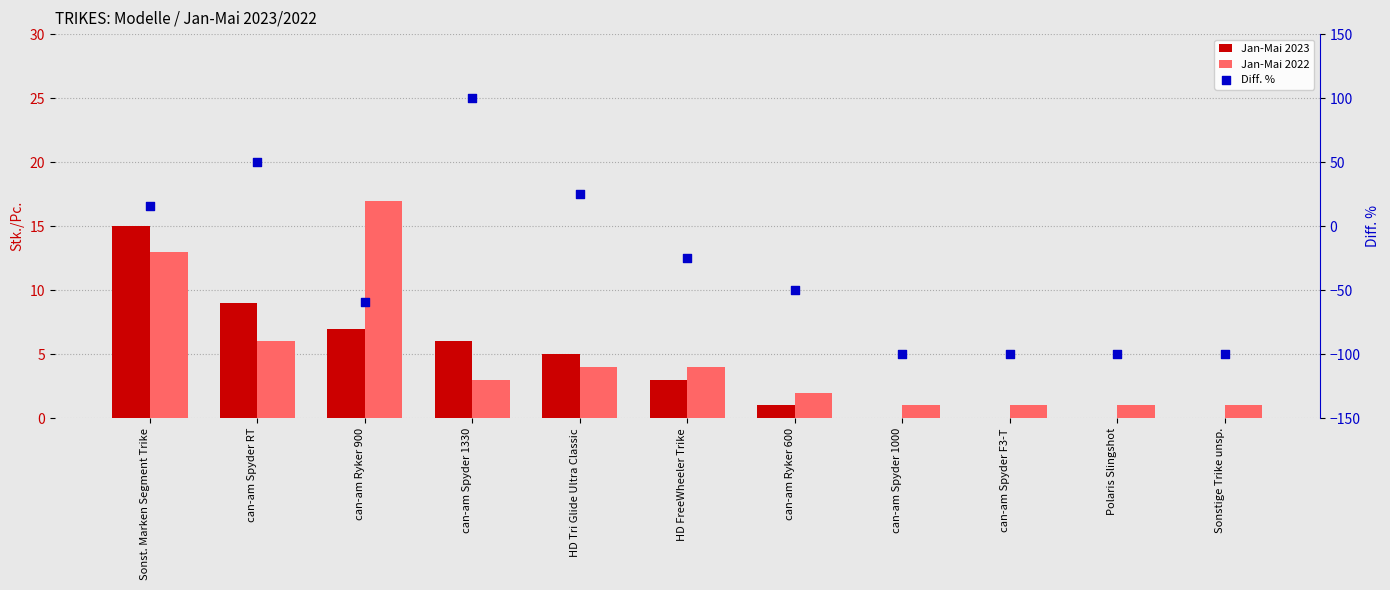

Which series has the largest Y range (max minus min)?

Diff. %